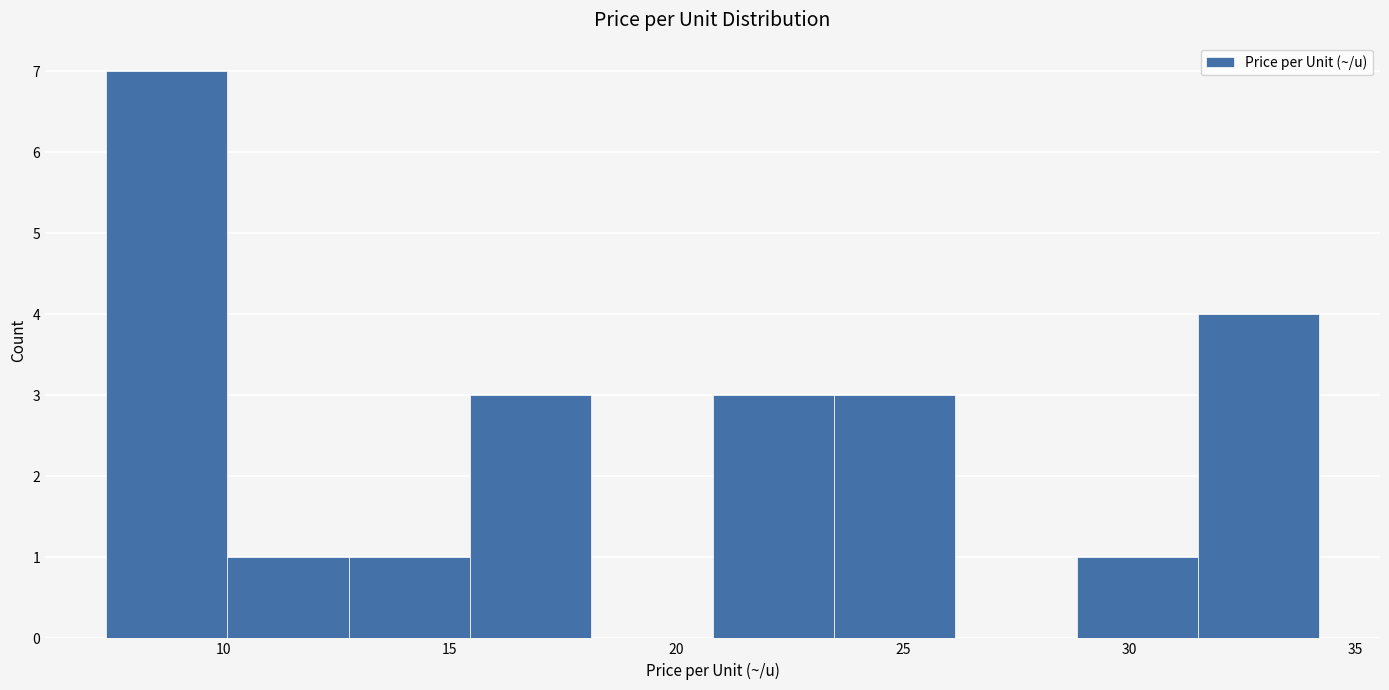

Reading left to right, transcribe this chart: for each bar, give the range it covers on the x-axis and its height. Neither the bar edges nor the heights are printed on the chart, so give them approximately, as read against the axes.

7.5 to 10.0: 7
10.0 to 13.0: 1
13.0 to 15.5: 1
15.5 to 18.0: 3
18.0 to 21.0: 0
21.0 to 23.5: 3
23.5 to 26.0: 3
26.0 to 29.0: 0
29.0 to 31.5: 1
31.5 to 34.0: 4